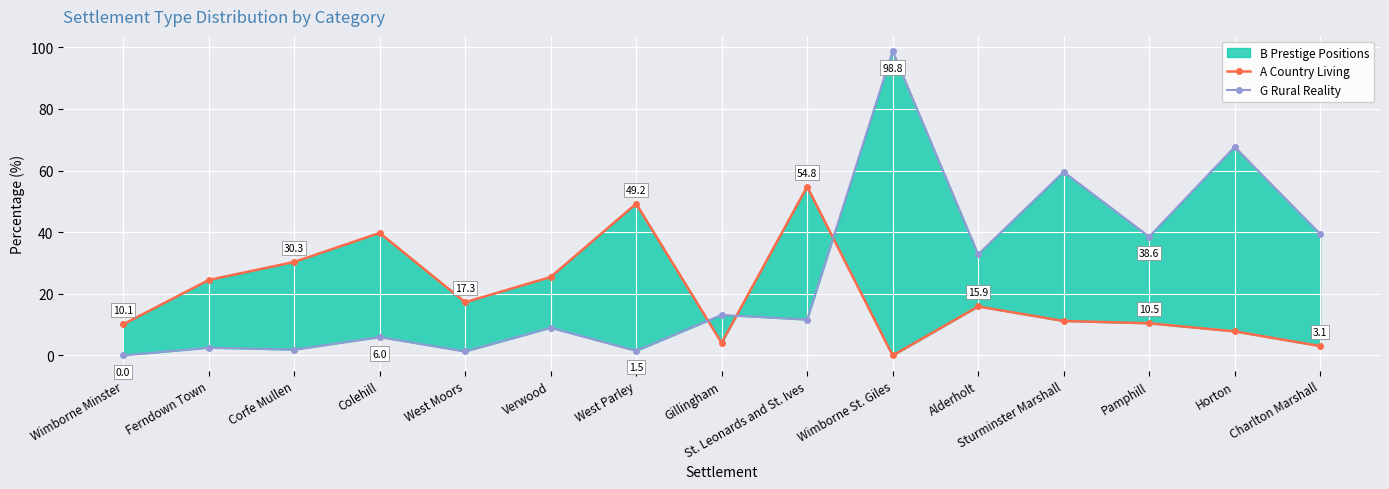

Reading right to left, what are all the values shown in this chart?

A Country Living: Charlton Marshall=3.1	Horton=7.8	Pamphill=10.5	Sturminster Marshall=11.2	Alderholt=15.9	Wimborne St. Giles=0.0	St. Leonards and St. Ives=54.8	Gillingham=4.1	West Parley=49.2	Verwood=25.5	West Moors=17.3	Colehill=39.8	Corfe Mullen=30.3	Ferndown Town=24.5	Wimborne Minster=10.1
G Rural Reality: Charlton Marshall=39.5	Horton=67.7	Pamphill=38.6	Sturminster Marshall=59.6	Alderholt=32.8	Wimborne St. Giles=98.8	St. Leonards and St. Ives=11.6	Gillingham=13.2	West Parley=1.5	Verwood=9.0	West Moors=1.3	Colehill=6.0	Corfe Mullen=1.9	Ferndown Town=2.5	Wimborne Minster=0.0